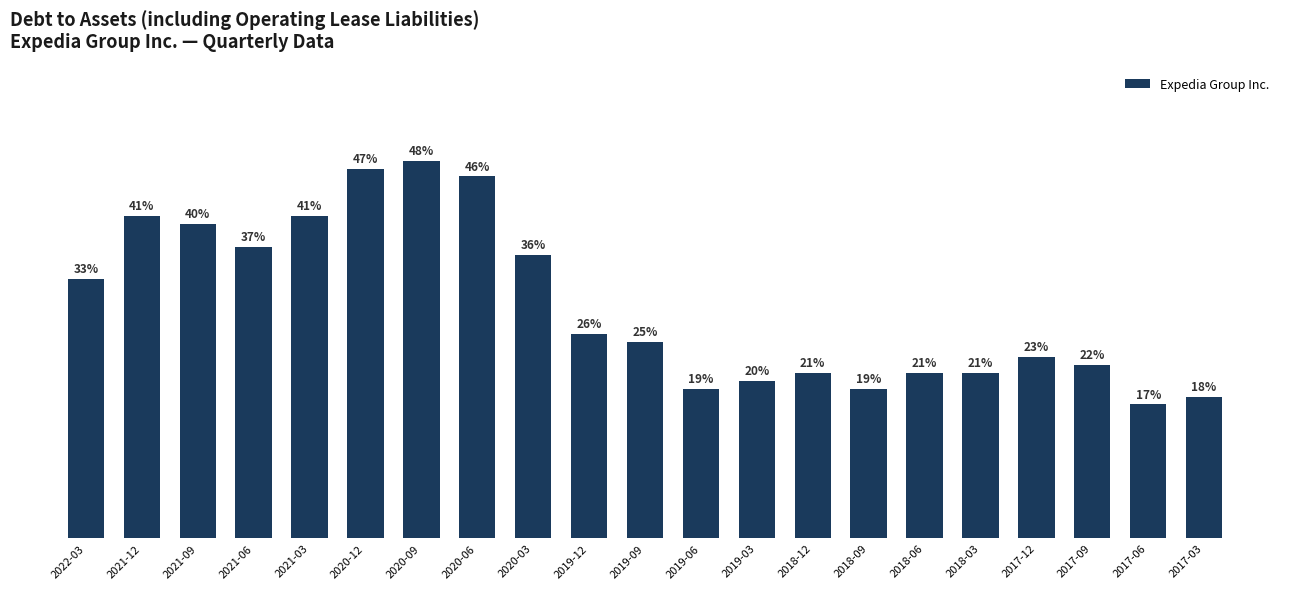

What is the minimum value shown in the chart?

0.2